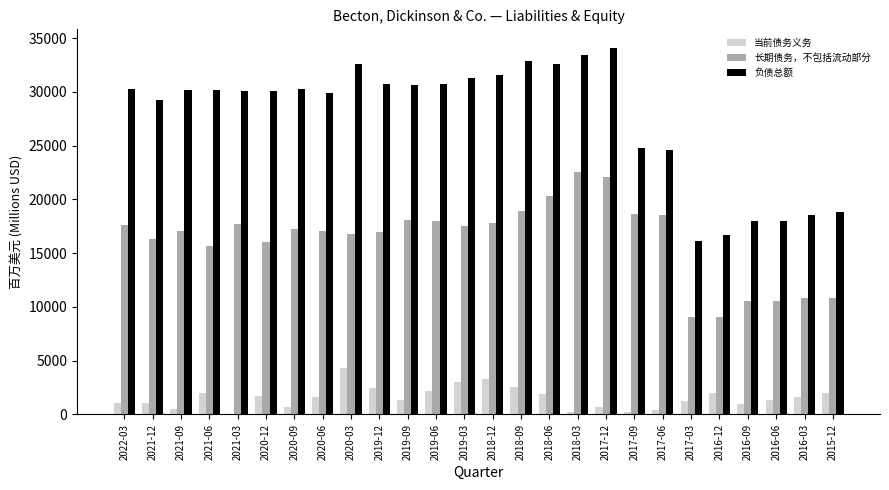

What is the highest value of the 长期债务，不包括流动部分 series?

22589